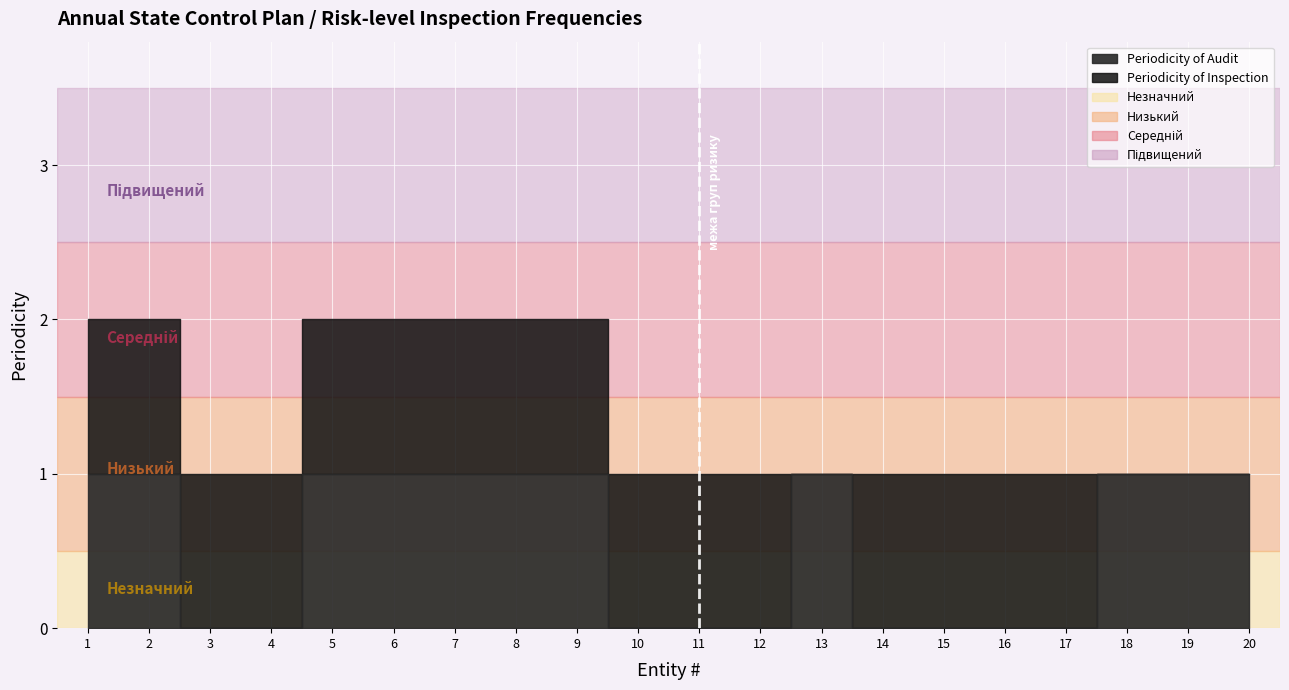

What is the highest value of the Periodicity of Audit series?

1